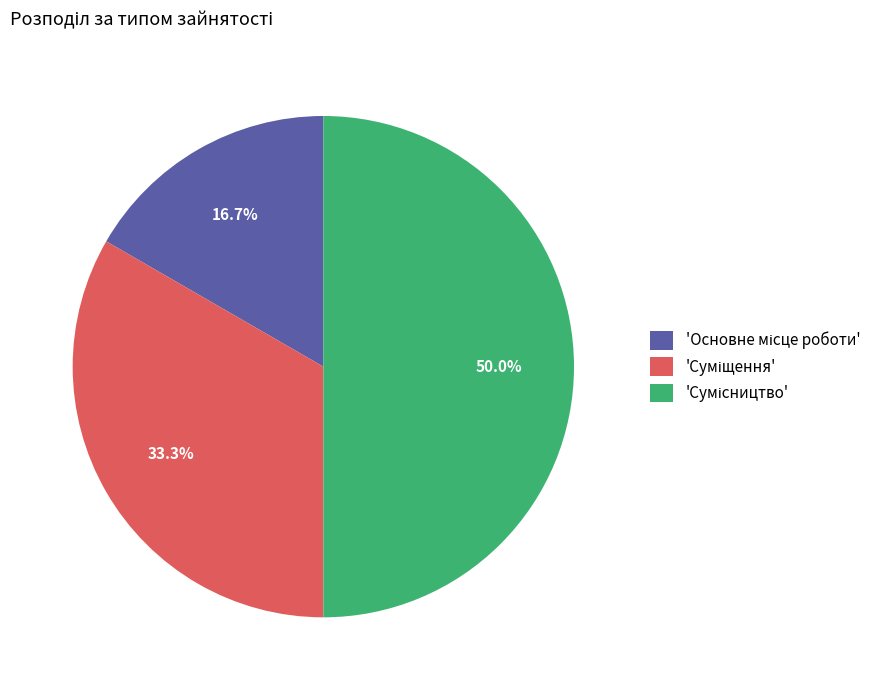

How many segments does this pie chart have?

3